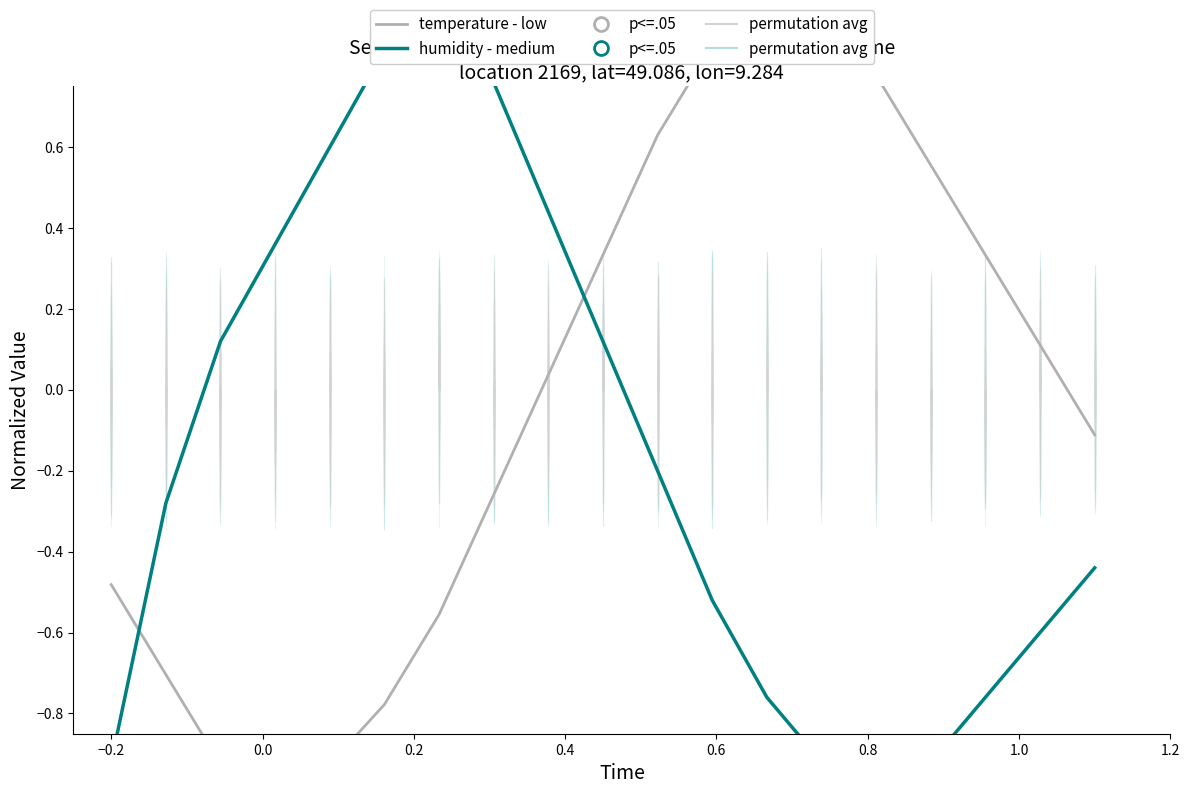

What is the total value across all series at −0.2?

-1.4